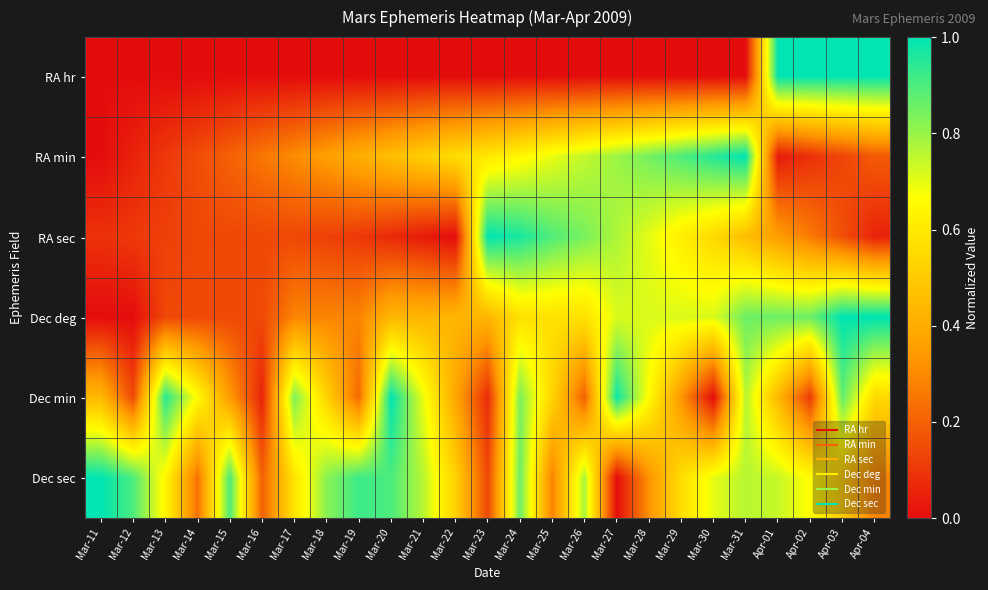

At Mar-18, list the series in order from smallest to largest.

RA hr, RA sec, Dec deg, RA min, Dec min, Dec sec